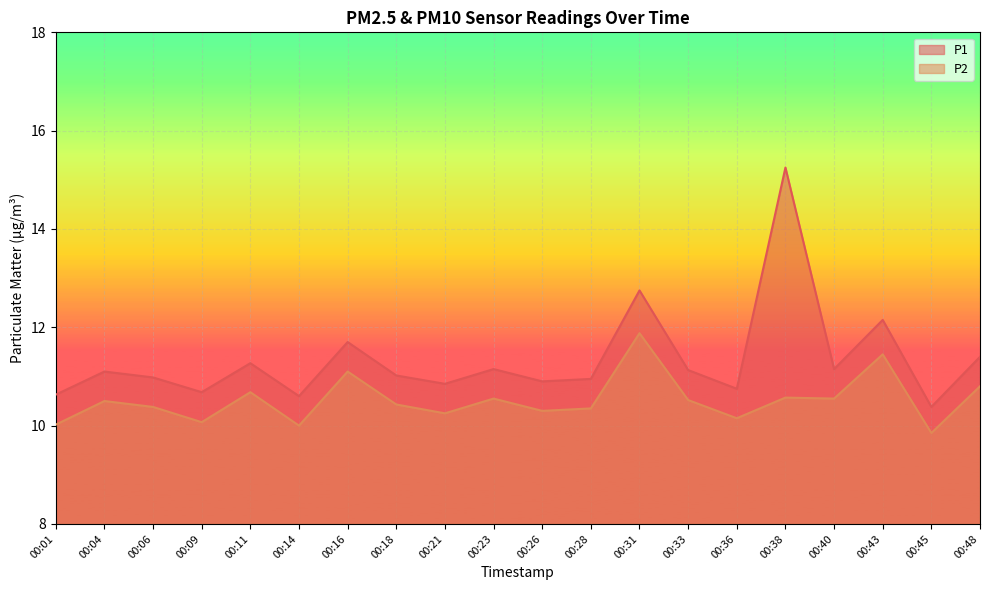

Which category has the lowest value across all series?

00:45